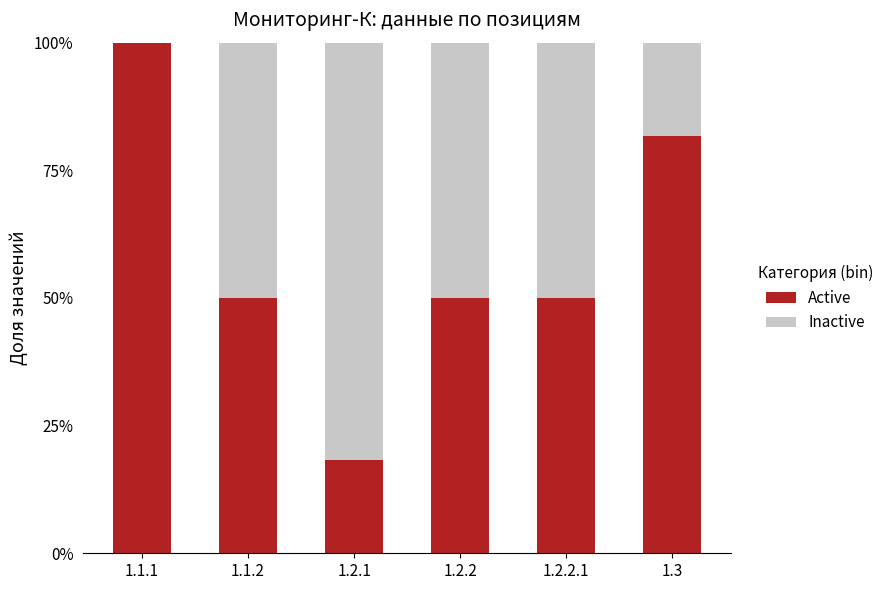

Are the bars horizontal?

No